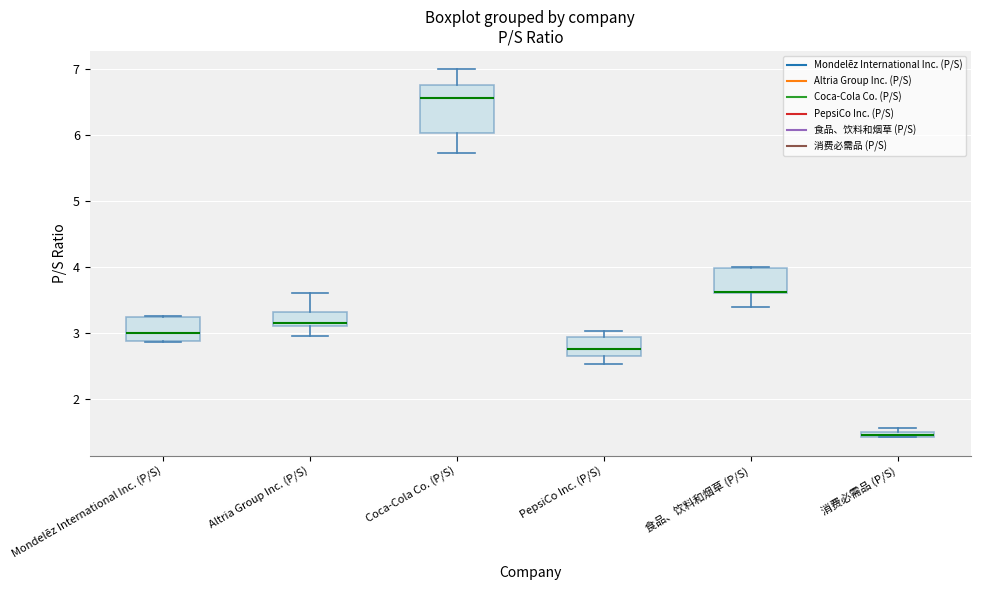

Where is the upper edge of the box for 消费必需品 (P/S) on the y-axis? The values are not printed on the chart, so give them approximately, as read against the axis.

1.5